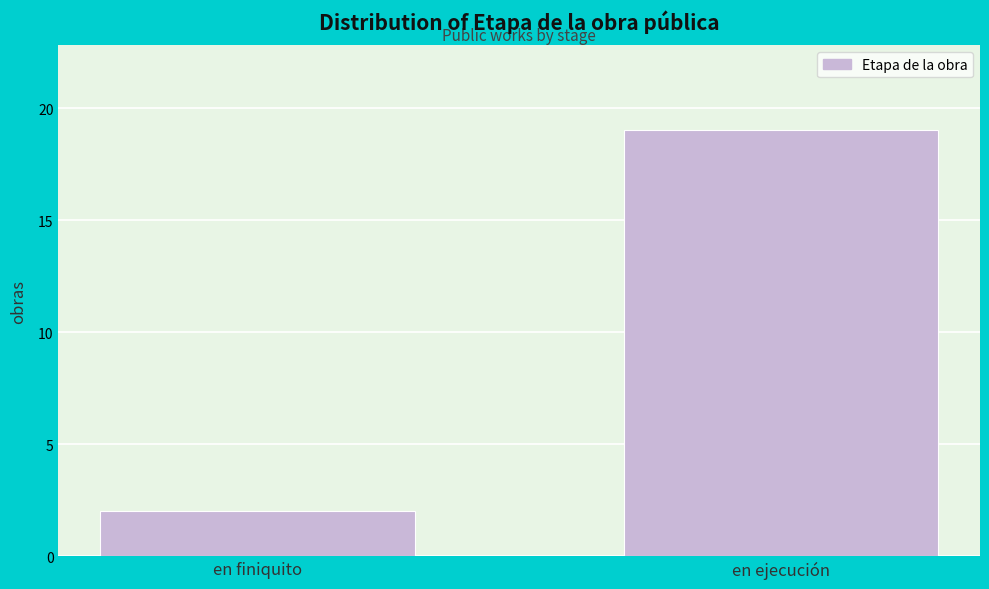

Reading right to left, what are all the values shown in this chart?

en ejecución=19	en finiquito=2